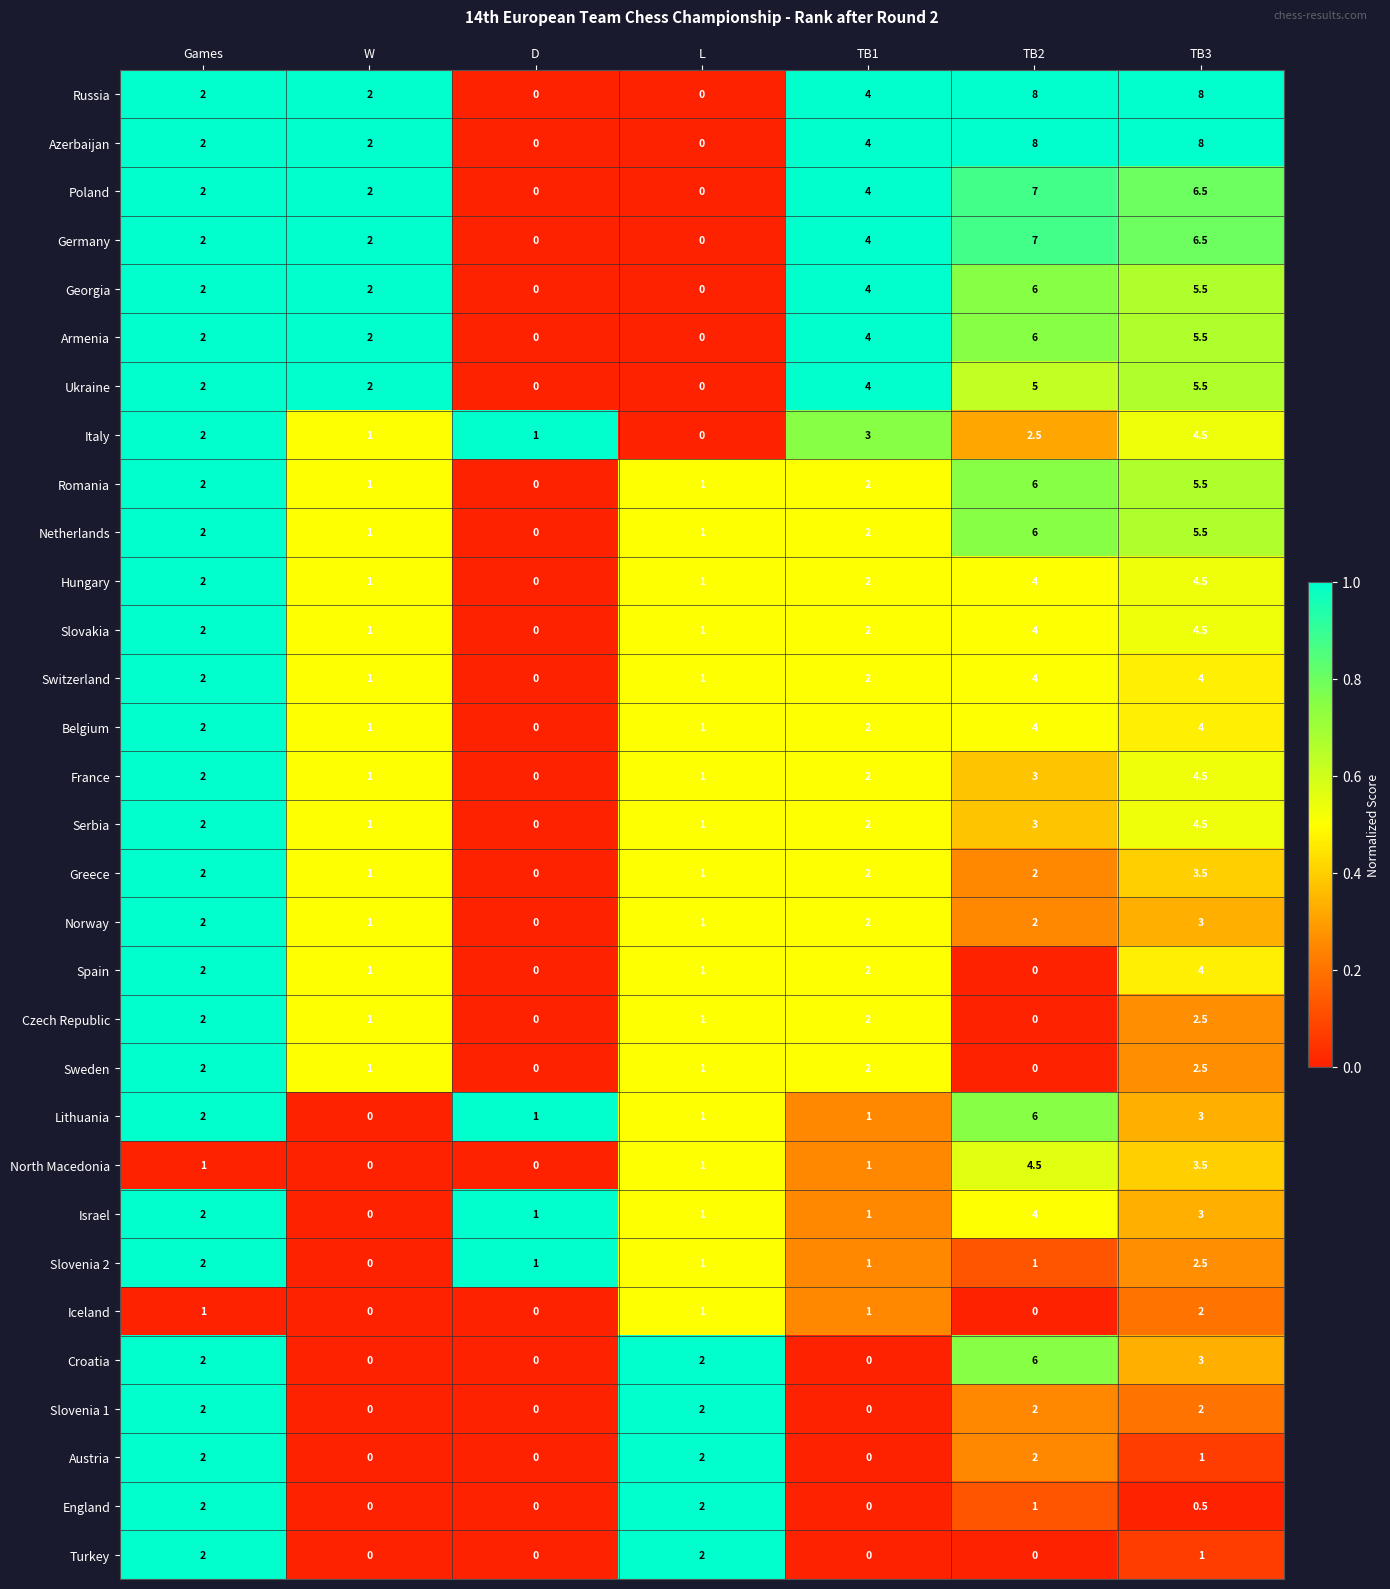

Which category has the highest value in the Norway series?

TB3